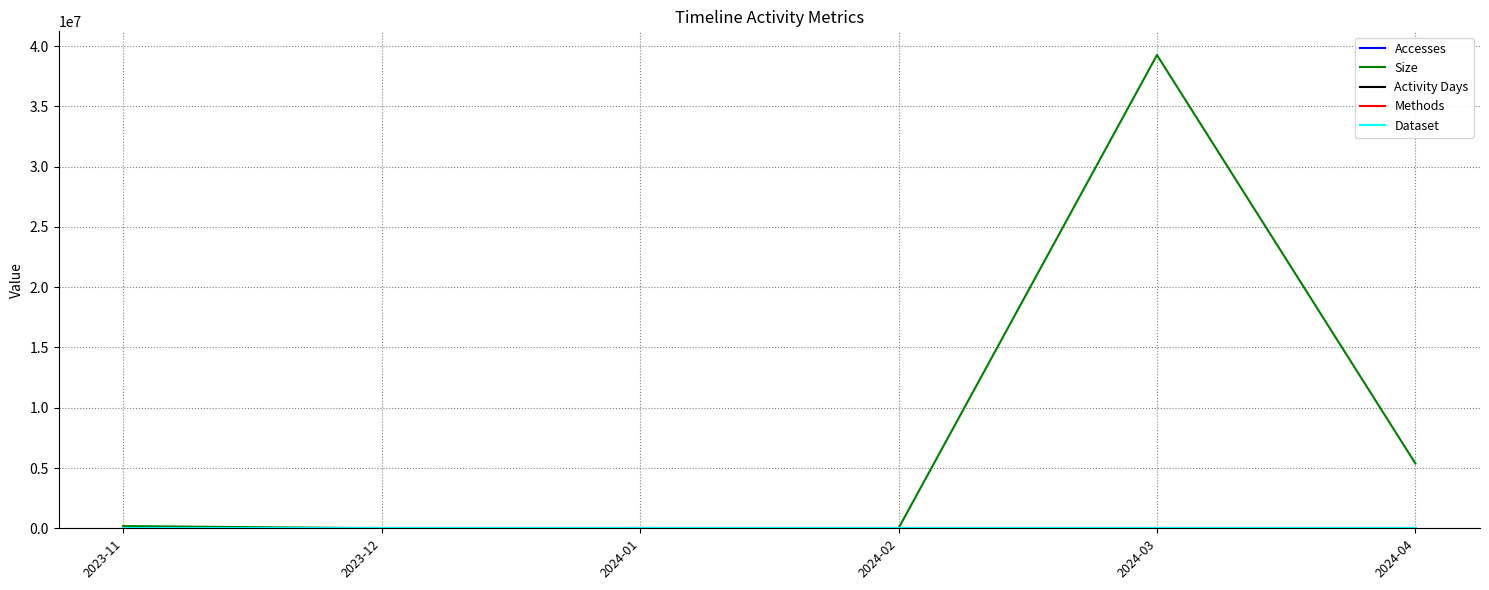

How many interior local peaks does the Size series have?

1